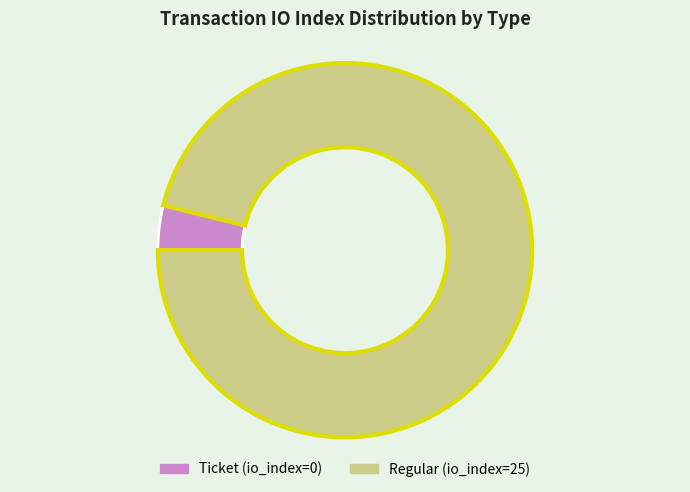

Rank the categories by value from highest to lowest.

Regular (io_index=25), Ticket (io_index=0)